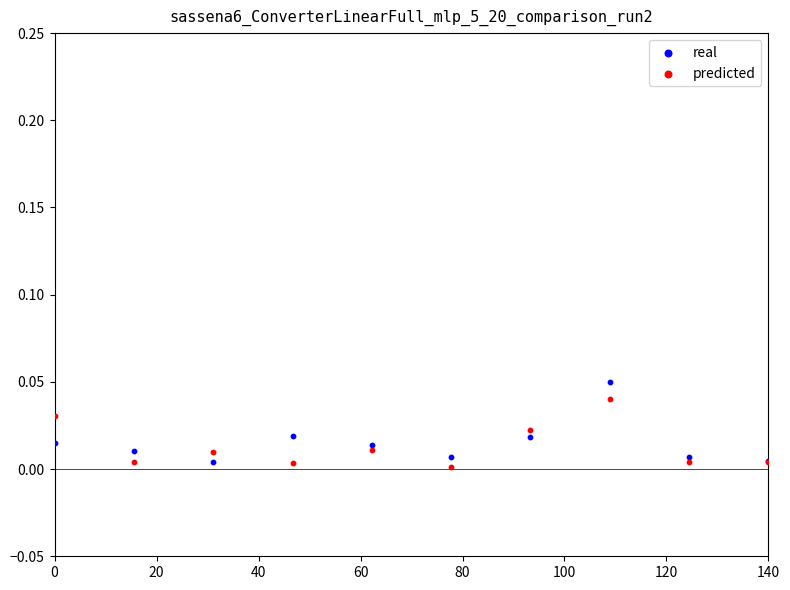

Which series has the largest Y range (max minus min)?

real